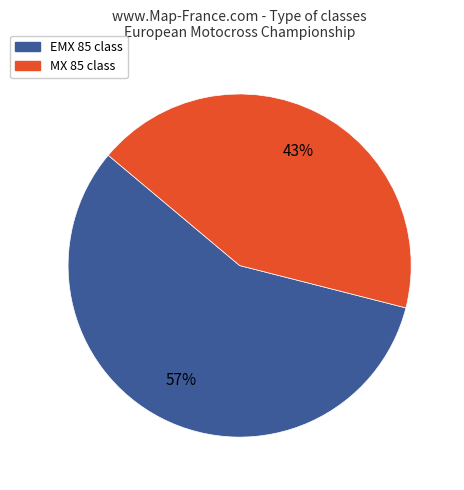

To the nearest percent, what percentage of the pie is MX 85 class?

43%